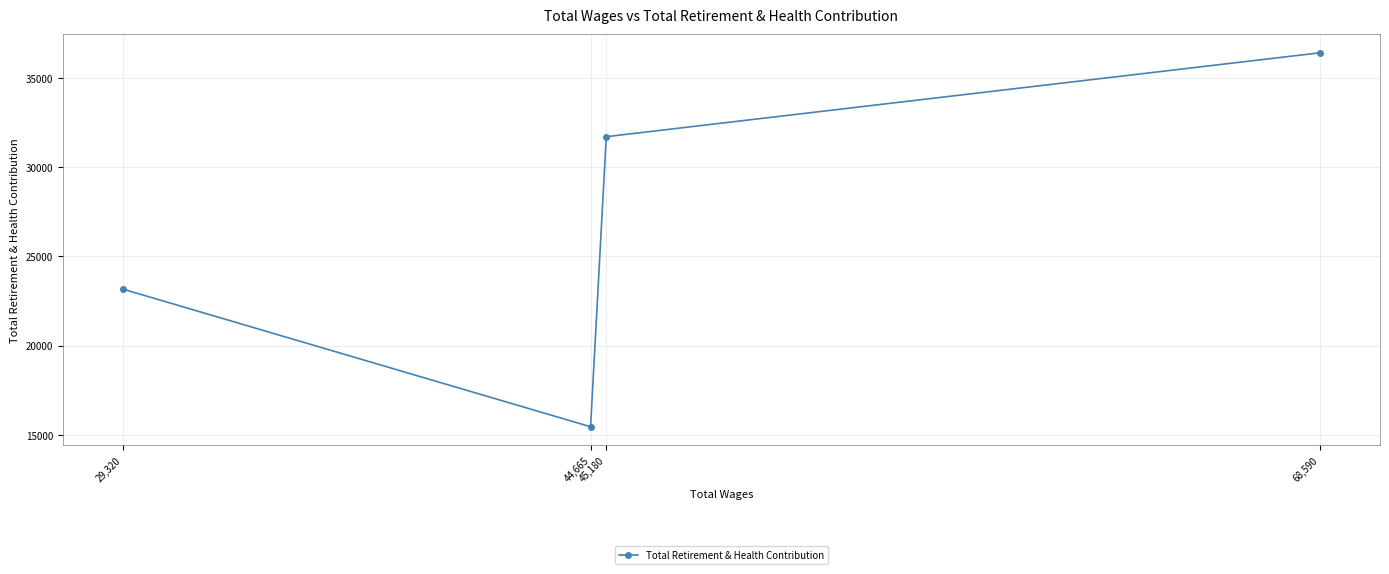

List the labels in order of value, largest first.

68,590, 45,180, 29,320, 44,665